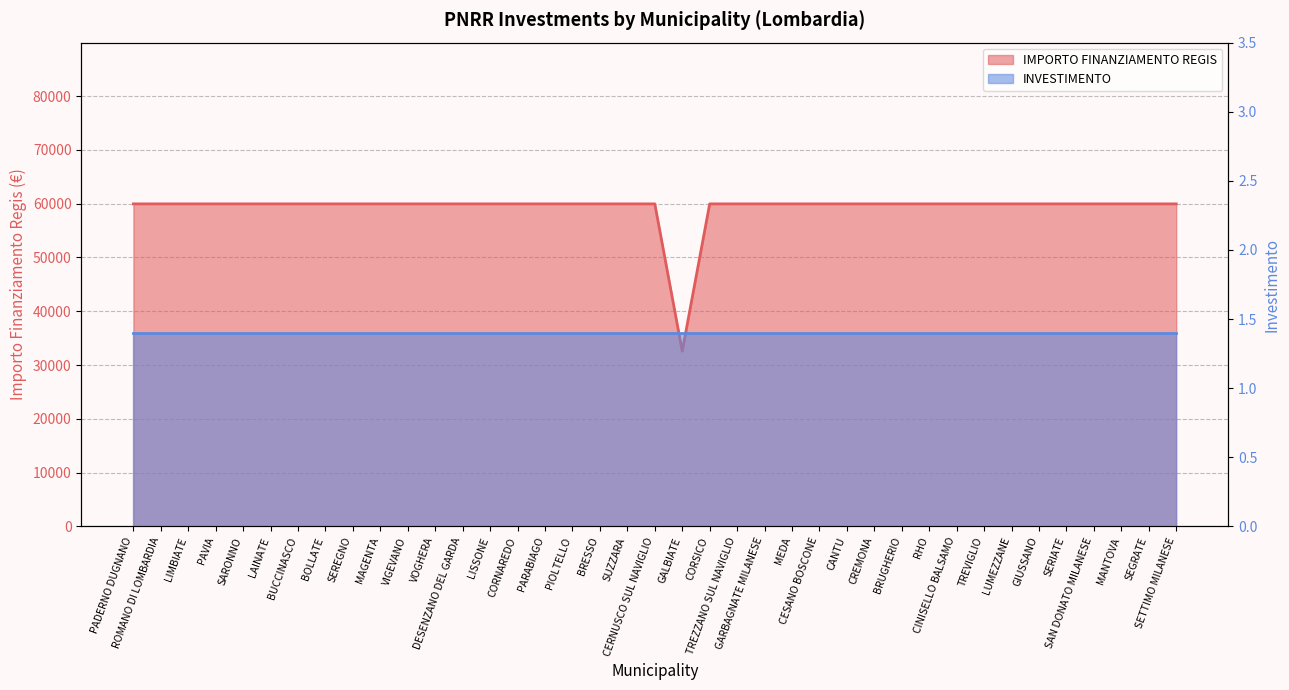

What is the value of the 8th point from the left?

59966